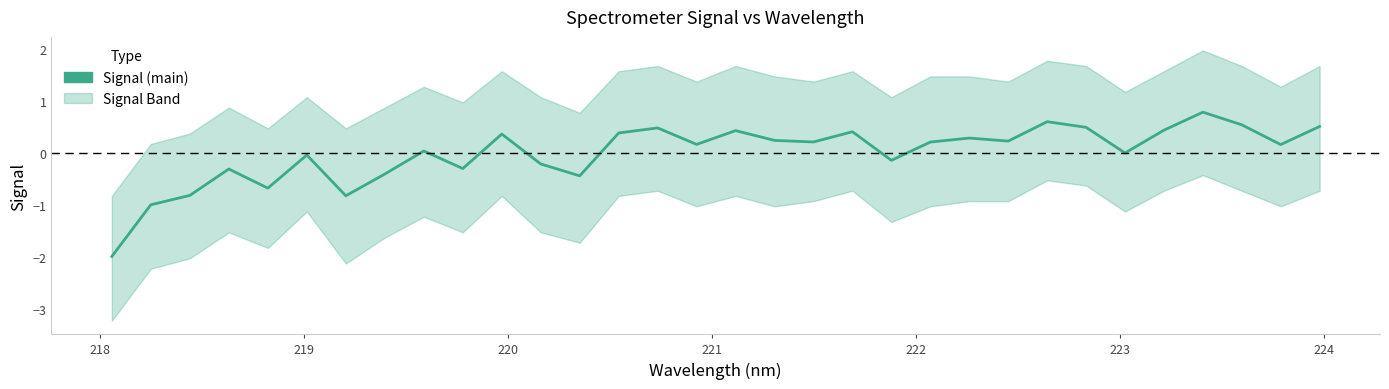

What is the maximum value shown in the chart?

0.8